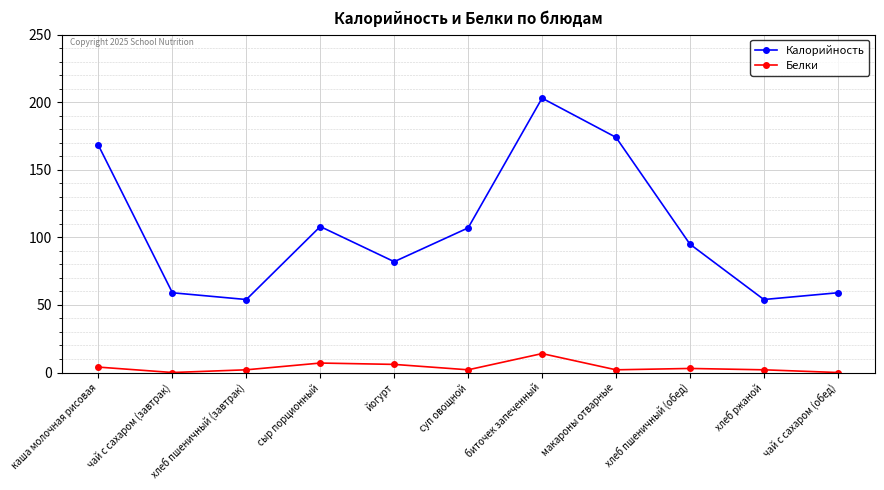

What is the sum of the Калорийность values at чай с сахаром (обед) and хлеб пшеничный (завтрак)?

113